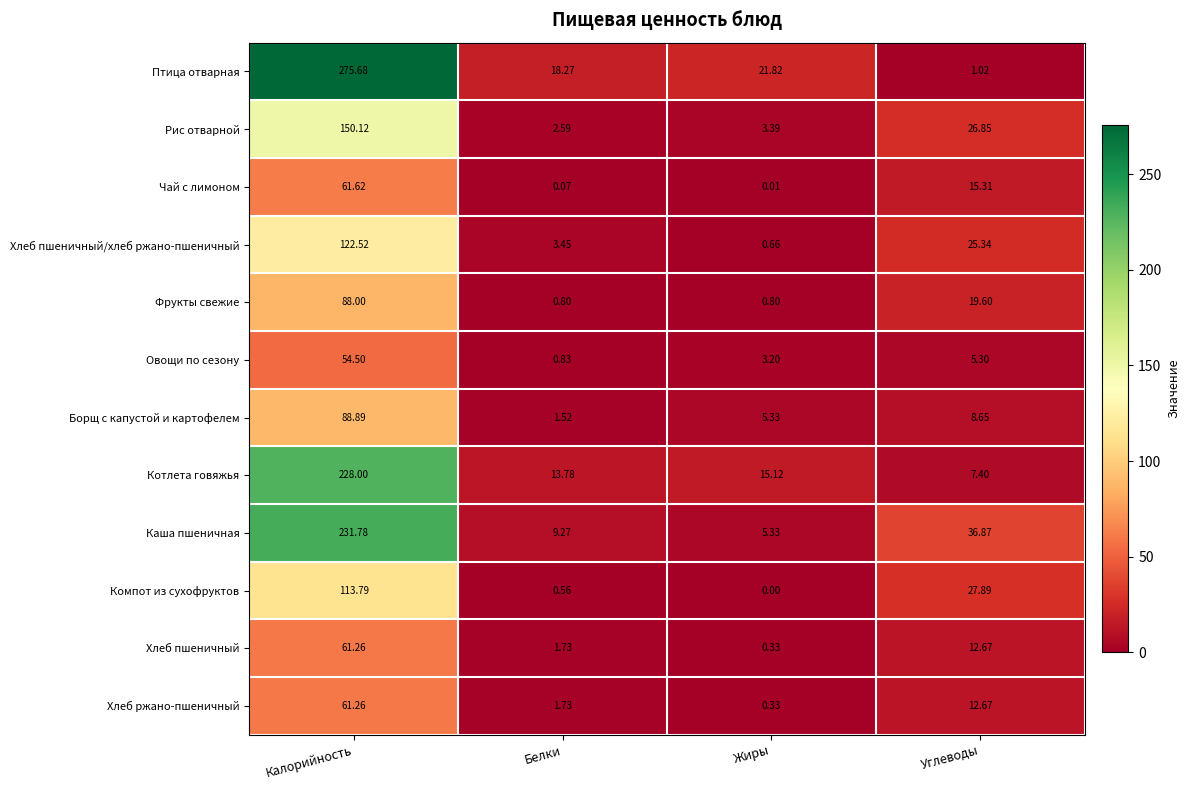

Which label corresponds to the smallest value in the chart?

Жиры